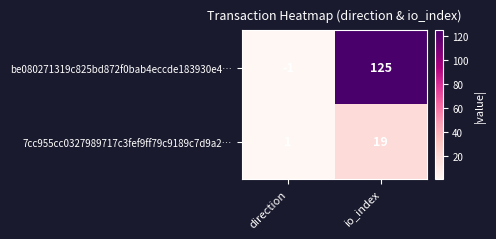

True or false: be080271319c825bd872f0bab4eccde183930e4… has a value of -1 at direction.

True